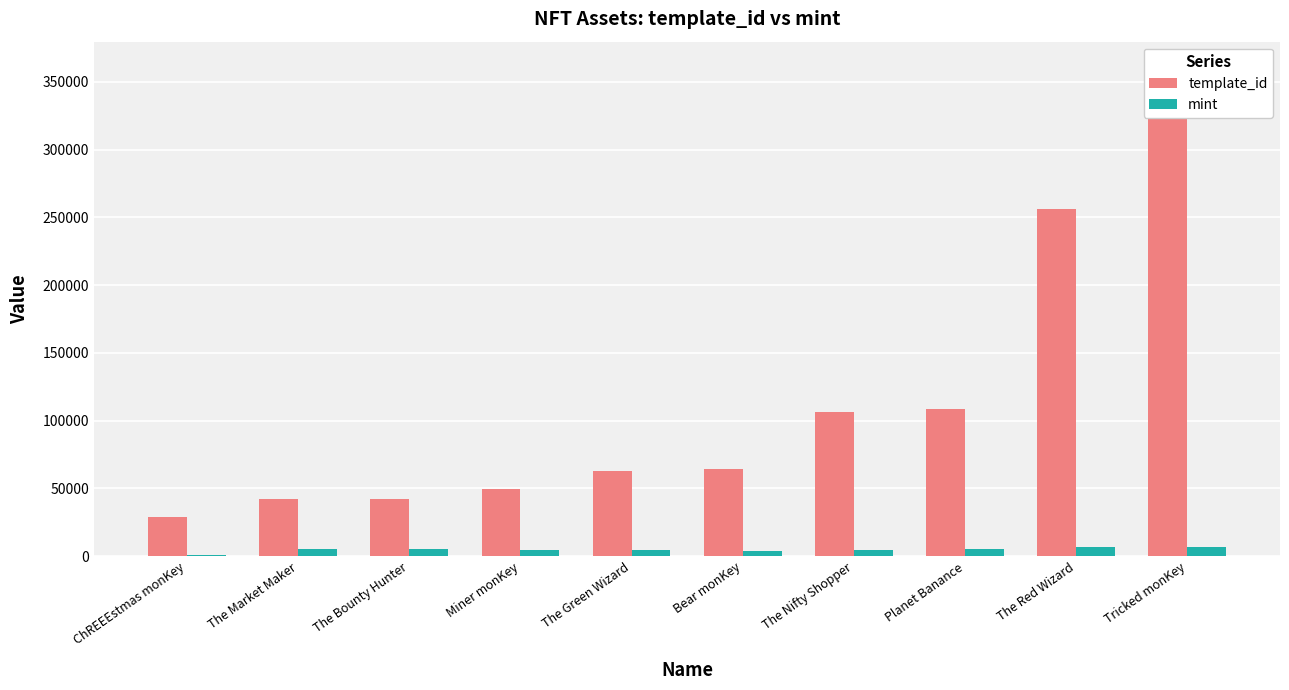

What is the difference between the second highest and minimum values in the mint series?

5885